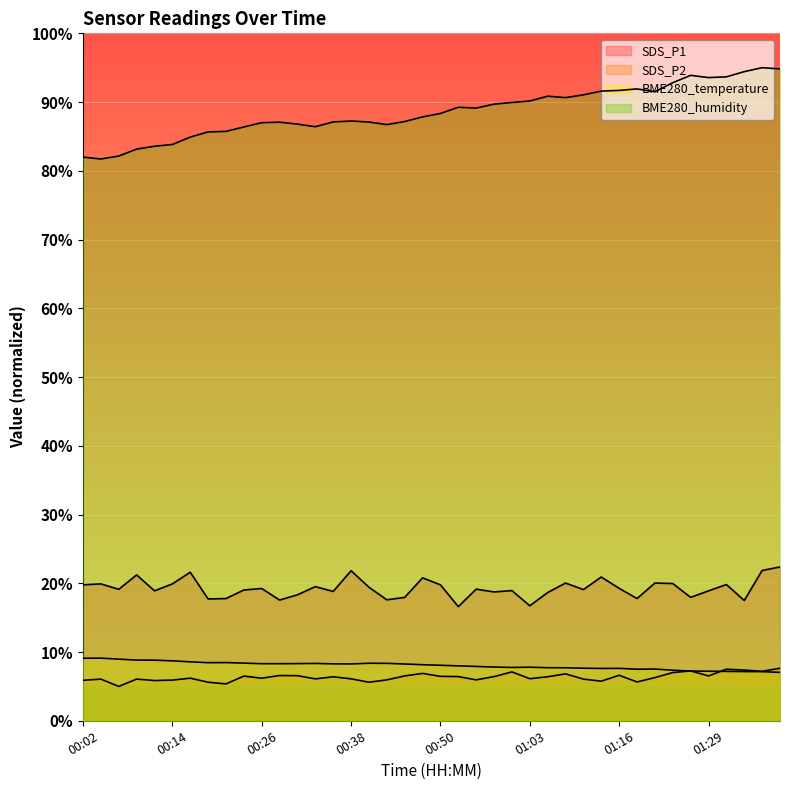

How many series are shown in this chart?

4